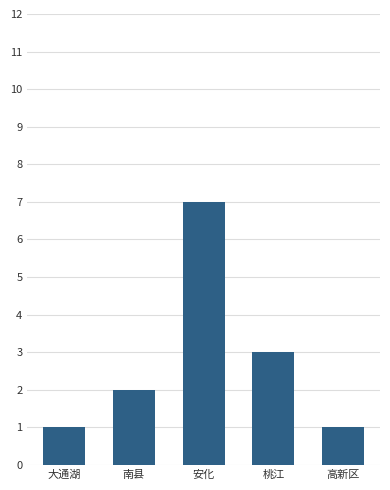

How many data points does each series have?

5